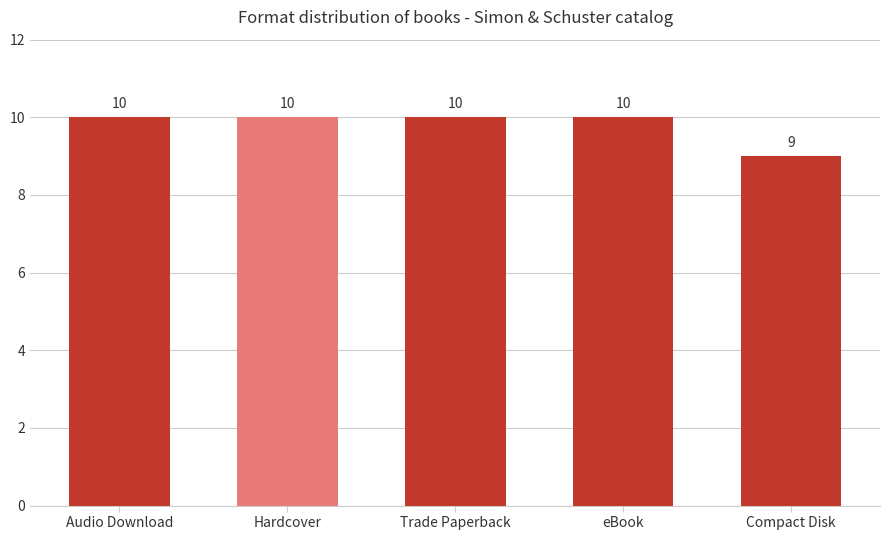

How many data points are less than 10?

1